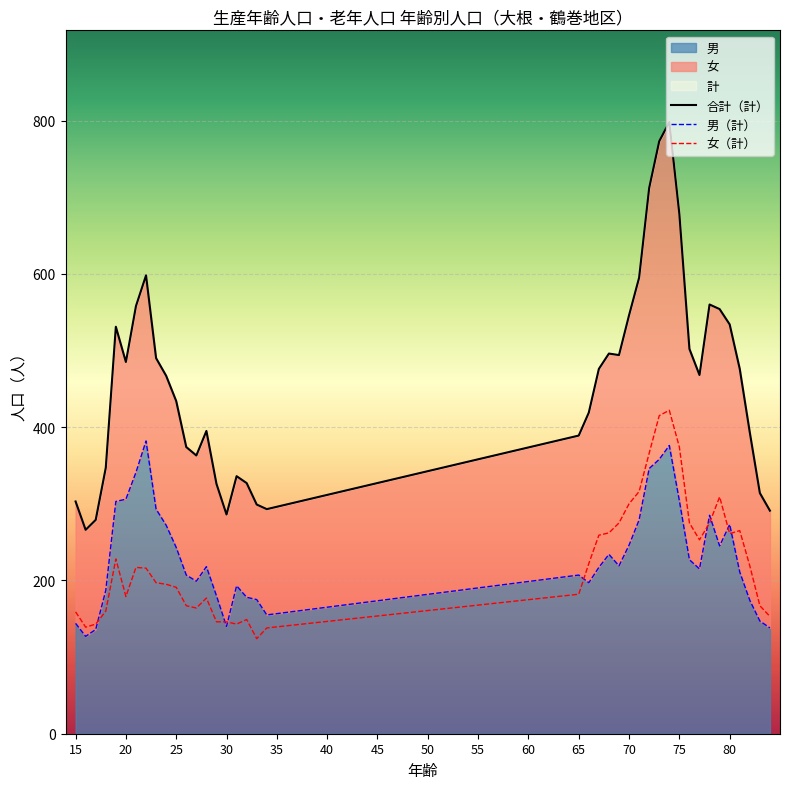

Is the value of 男（計） at 32 greater than the value of 合計 at 25?

No